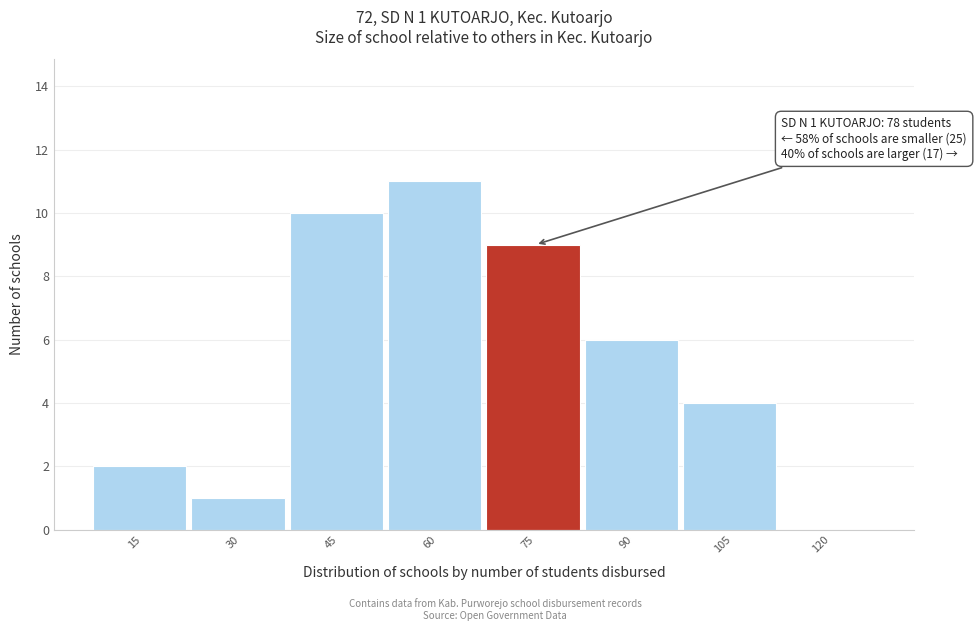

Reading right to left, what are all the values shown in this chart?

120=0	105=4	90=6	75=9	60=11	45=10	30=1	15=2